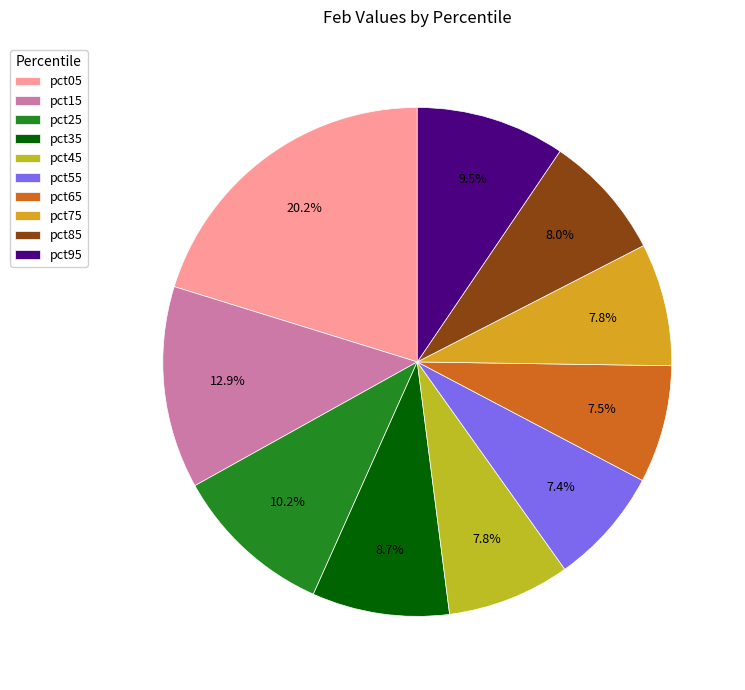

Is there a majority slice in this chart?

No